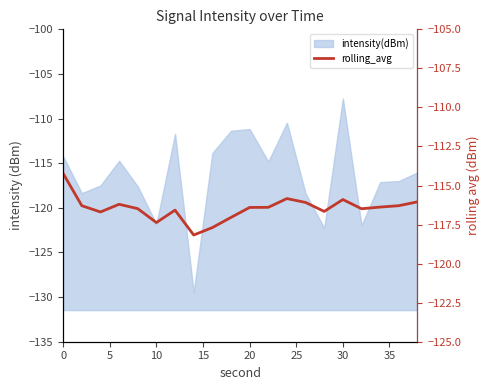

How many interior local valleys (lower than both neighbors) does the data have?

5